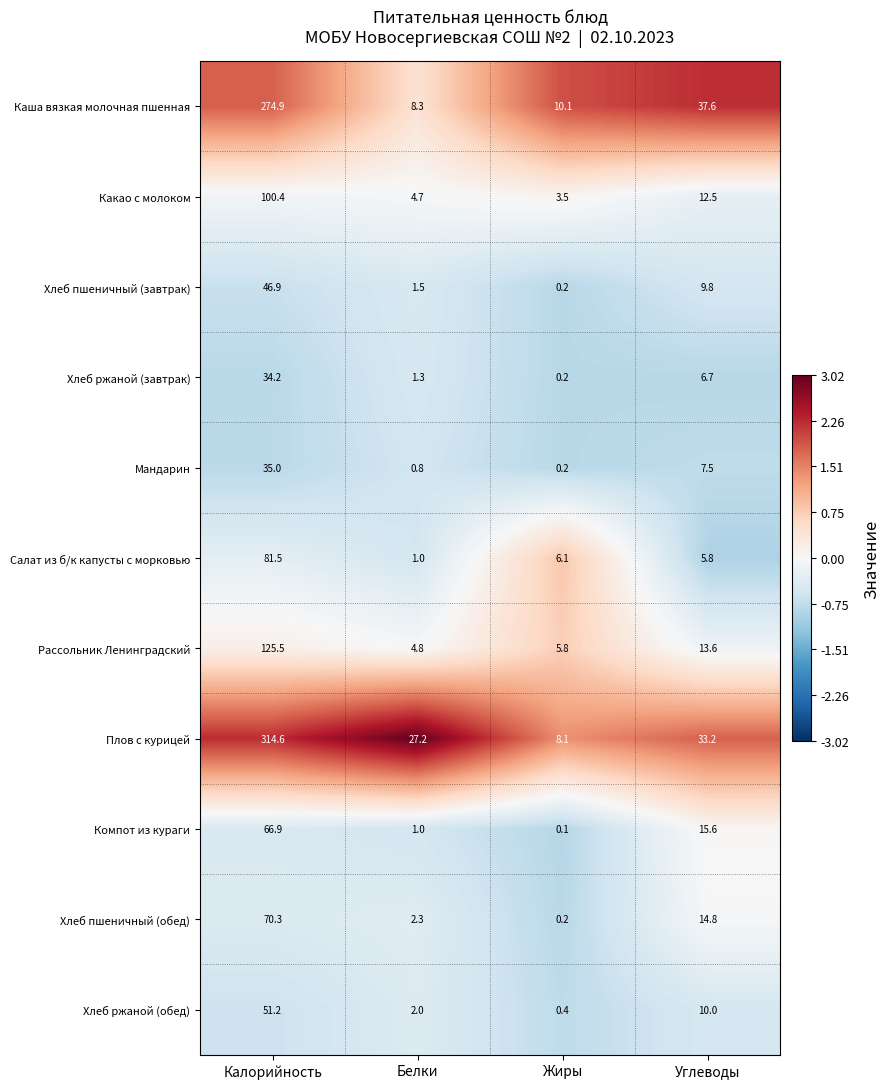

The Каша вязкая молочная пшенная series shows 37.6 at Углеводы. True or false?

True